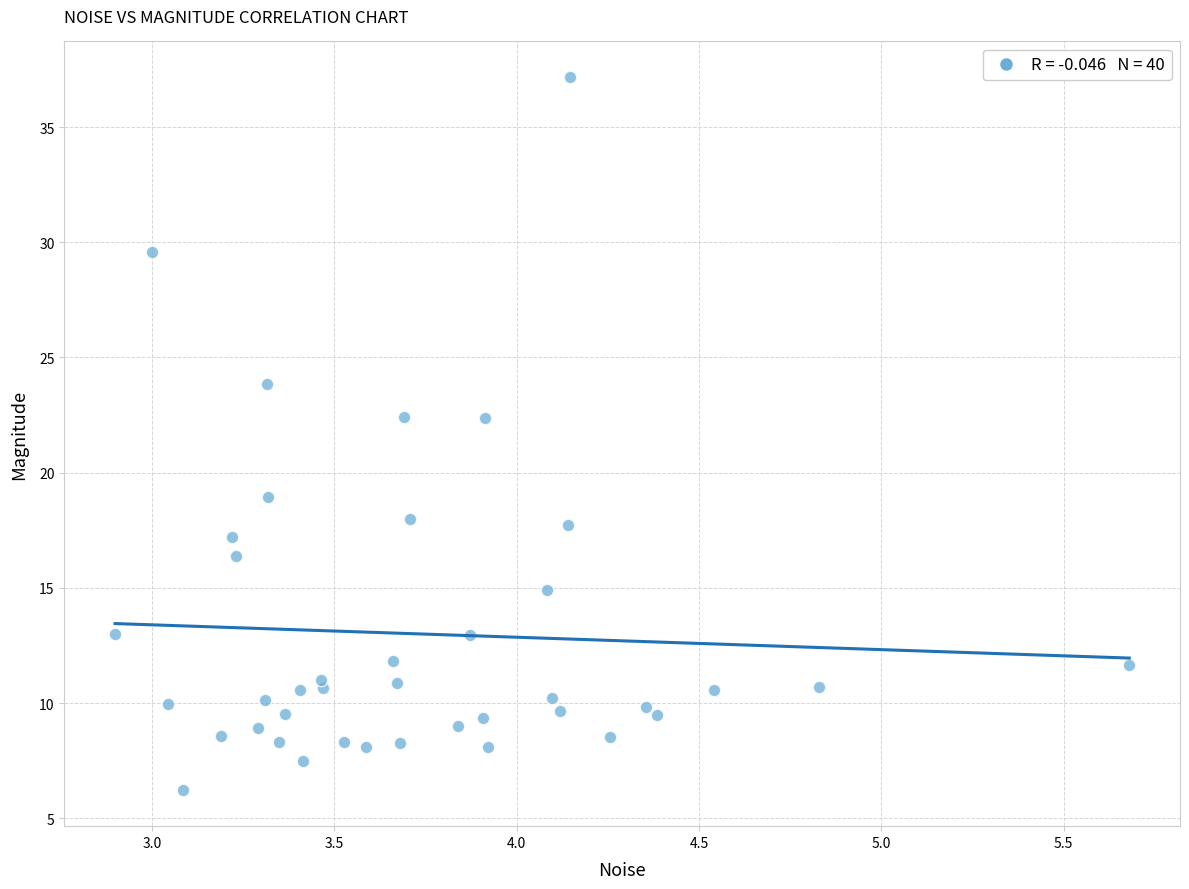

What is the range of X values (max minus min)?

2.8